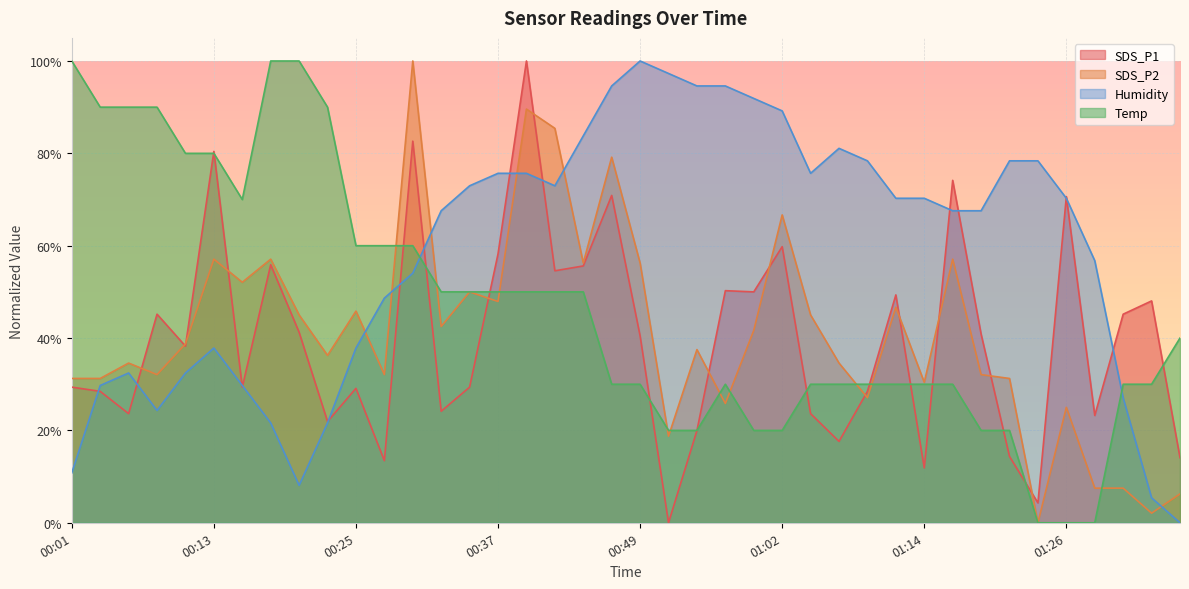

Reading left to right, list all the values displayed in this chart.

SDS_P1: 29.4	28.5	23.6	45.2	38.3	80.4	29.4	55.9	41.3	21.9	29.1	13.4	82.6	24.2	29.4	58.2	100.0	54.6	55.6	70.9	40.5	0.0	20.0	50.3	50.0	59.8	23.6	17.6	28.5	49.3	11.9	74.2	40.9	14.4	4.3	70.6	23.2	45.2	48.0	14.1
SDS_P2: 31.2	31.2	34.6	32.1	38.7	57.1	52.1	57.1	45.0	36.2	45.8	32.1	100.0	42.5	50.0	47.9	89.6	85.4	56.2	79.2	56.2	18.7	37.5	25.8	41.7	66.7	45.0	34.6	27.1	46.7	30.4	57.1	32.1	31.2	0.0	25.0	7.5	7.5	2.1	6.2
Humidity: 10.8	29.7	32.4	24.3	32.4	37.8	29.7	21.6	8.1	21.6	37.8	48.6	54.1	67.6	73.0	75.7	75.7	73.0	83.8	94.6	100.0	97.3	94.6	94.6	91.9	89.2	75.7	81.1	78.4	70.3	70.3	67.6	67.6	78.4	78.4	70.3	56.8	27.0	5.4	0.0
Temp: 100.0	90.0	90.0	90.0	80.0	80.0	70.0	100.0	100.0	90.0	60.0	60.0	60.0	50.0	50.0	50.0	50.0	50.0	50.0	30.0	30.0	20.0	20.0	30.0	20.0	20.0	30.0	30.0	30.0	30.0	30.0	30.0	20.0	20.0	0.0	0.0	0.0	30.0	30.0	40.0